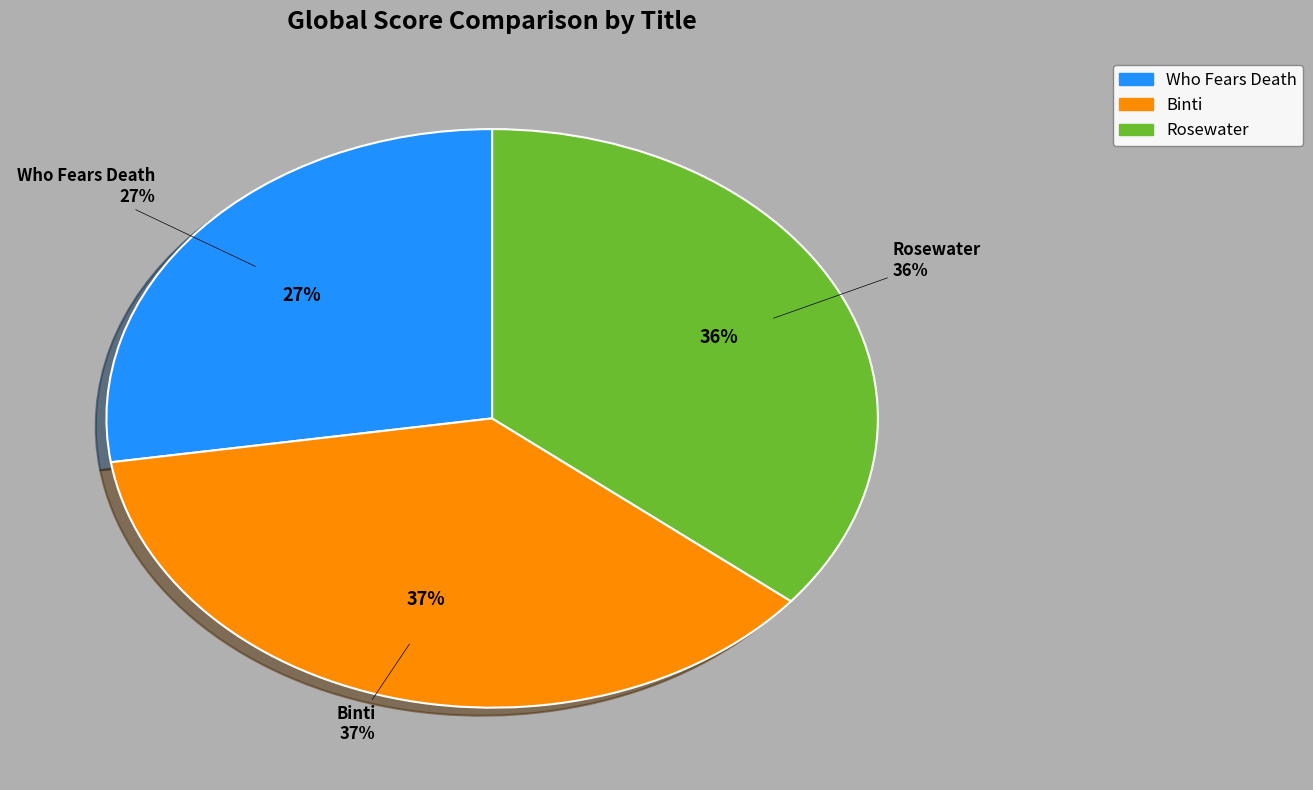

Between Rosewater and Binti, which is larger?

Binti